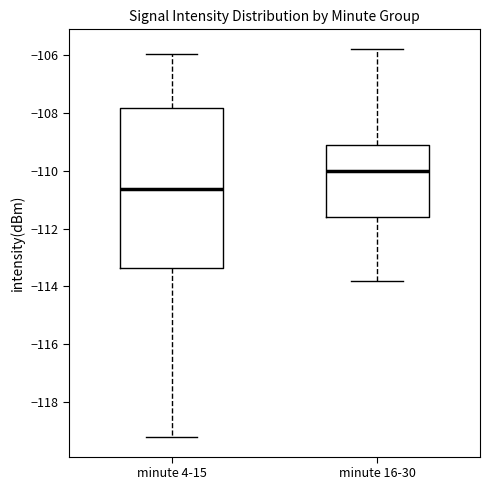

Reading left to right, read every box against the y-axis: the position of its median line, the range the box covers, and the ends of its whiskers. The values are not printed on the chart, so give them approximately, as read against the axis.

minute 4-15: median -110.6, box -113.4 to -107.8, whiskers -119.2 to -106.0
minute 16-30: median -110.0, box -111.6 to -109.2, whiskers -113.8 to -105.8